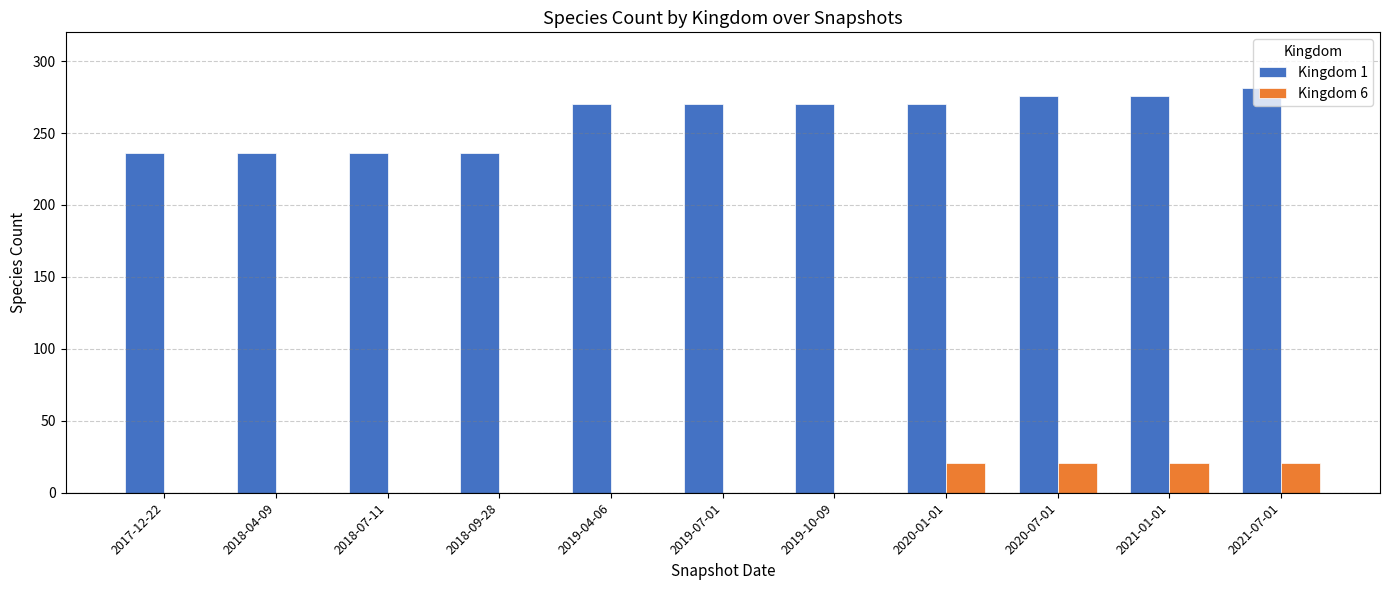

Does the chart contain stacked bars?

No